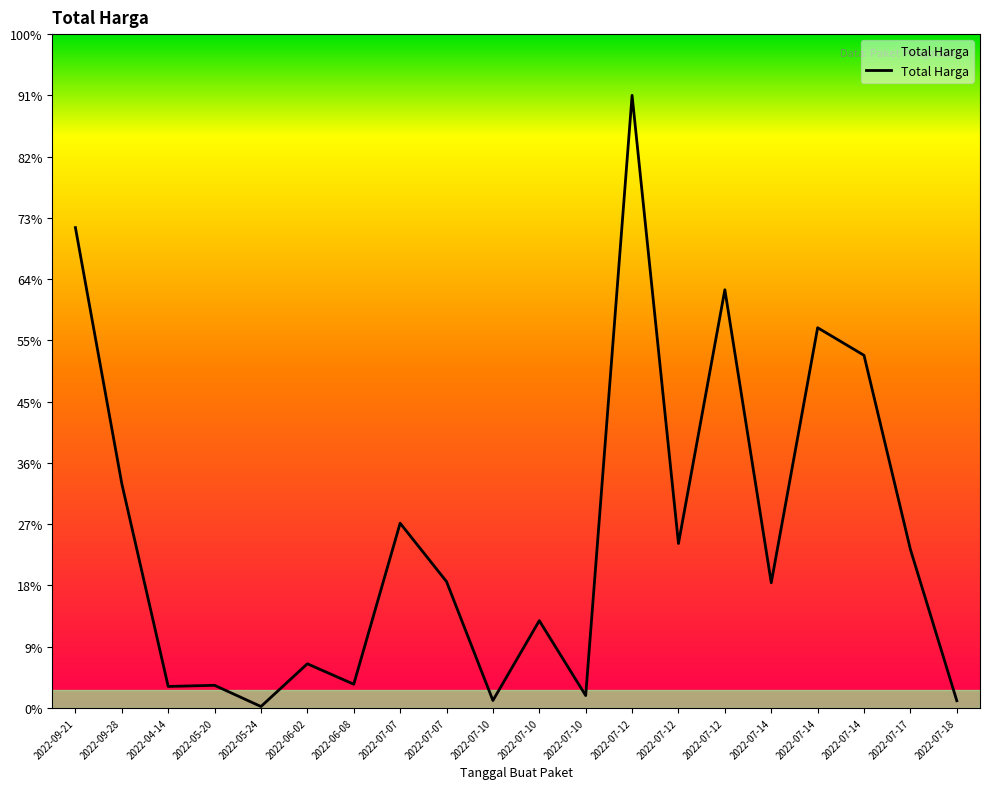

Rank the categories by value from lowest to highest.

2022-05-24, 2022-07-18, 2022-07-10, 2022-07-10, 2022-04-14, 2022-05-20, 2022-06-08, 2022-06-02, 2022-07-10, 2022-07-14, 2022-07-07, 2022-07-17, 2022-07-12, 2022-07-07, 2022-09-28, 2022-07-14, 2022-07-14, 2022-07-12, 2022-09-21, 2022-07-12